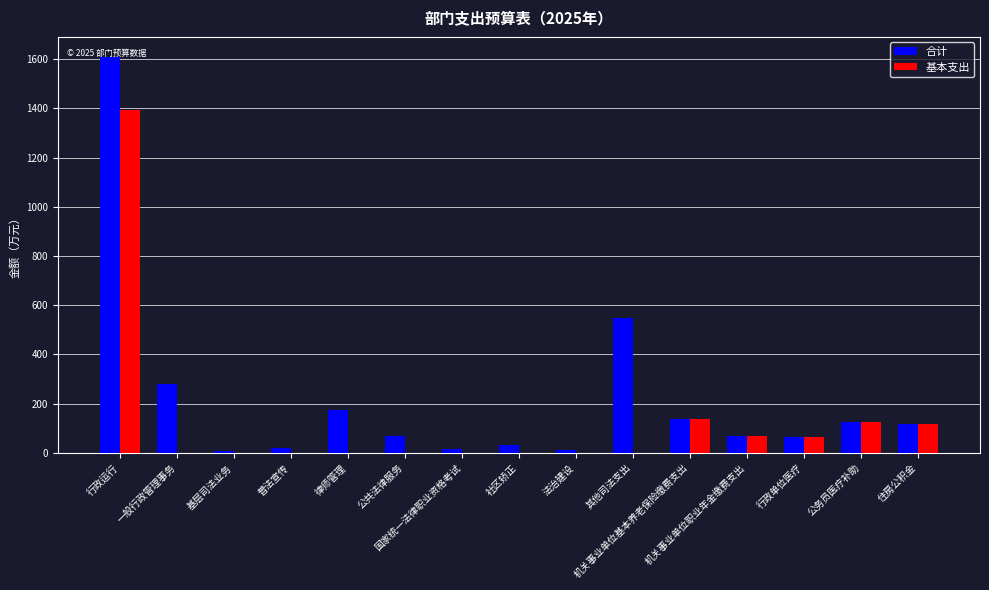

Are the bars horizontal?

No